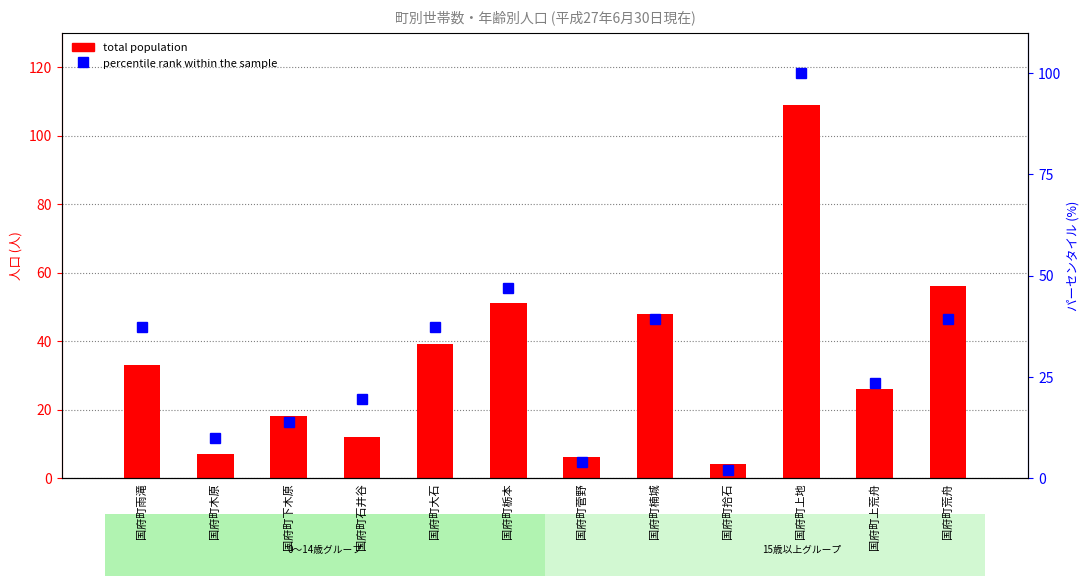

Reading left to right, what are all the values shown in this chart?

total population: 33.0	7.0	18.0	12.0	39.0	51.0	6.0	48.0	4.0	109.0	26.0	56.0
percentile rank within the sample: 37.3	9.8	13.7	19.6	37.3	47.1	3.9	39.2	2.0	100.0	23.5	39.2